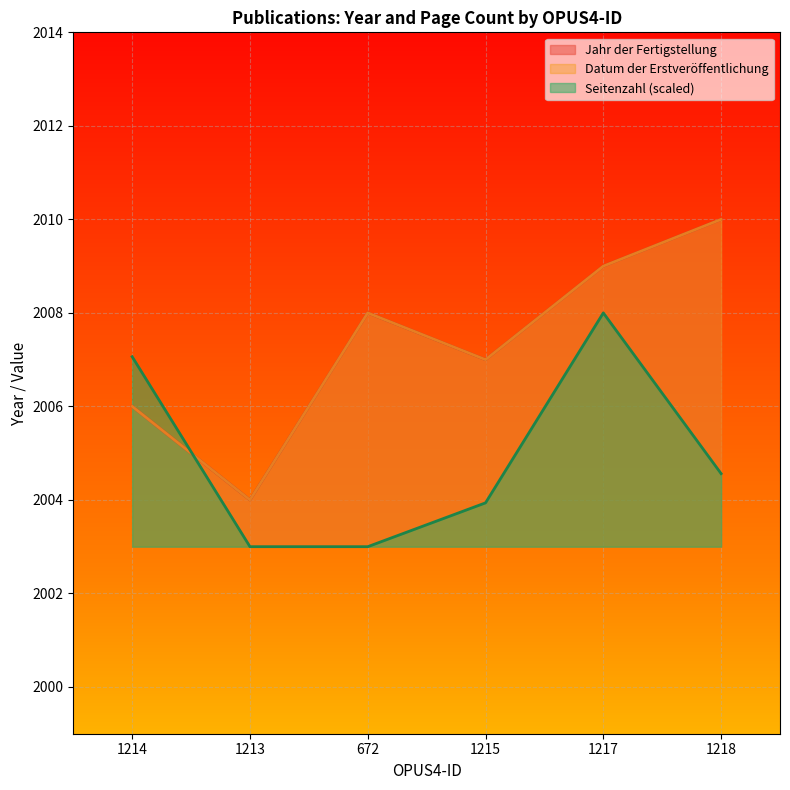

How many values in the Seitenzahl series are below 2004?

3